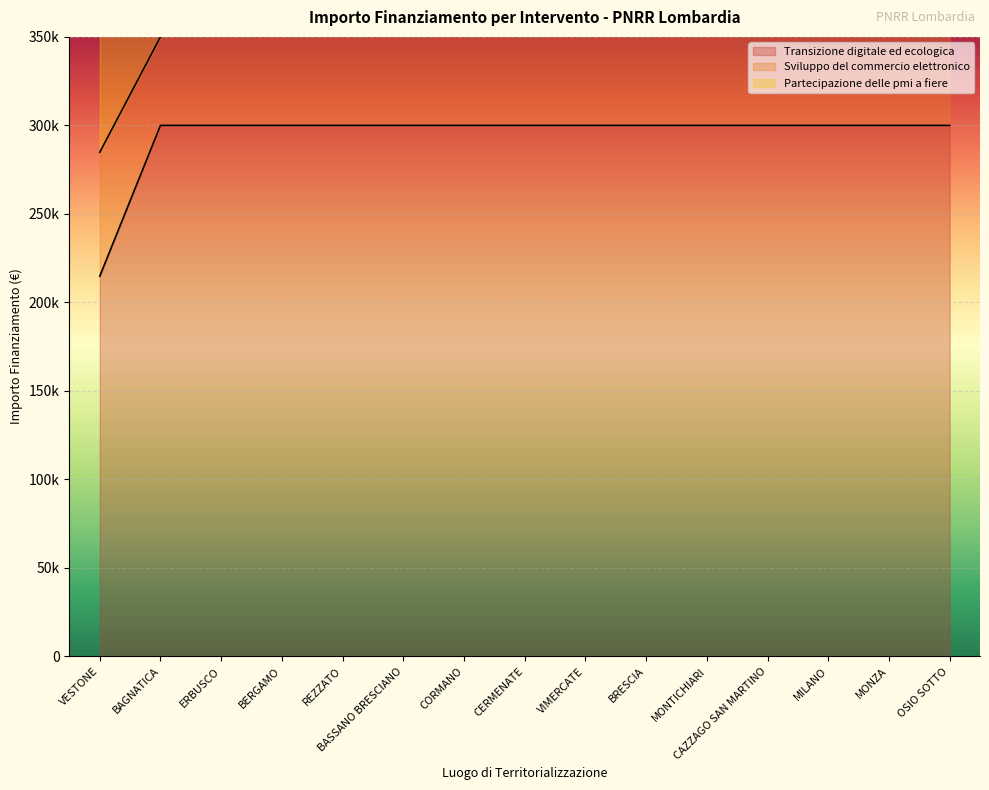

True or false: Sviluppo del commercio elettronico has more than 0 interior local peaks.

False